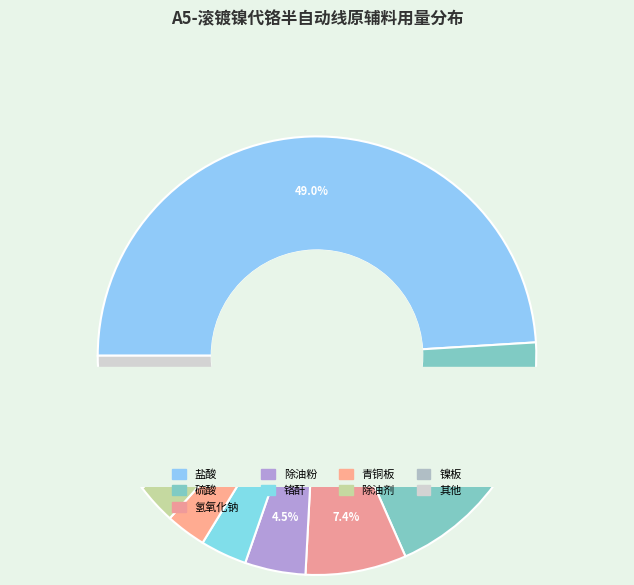

Which slice is the largest?

盐酸